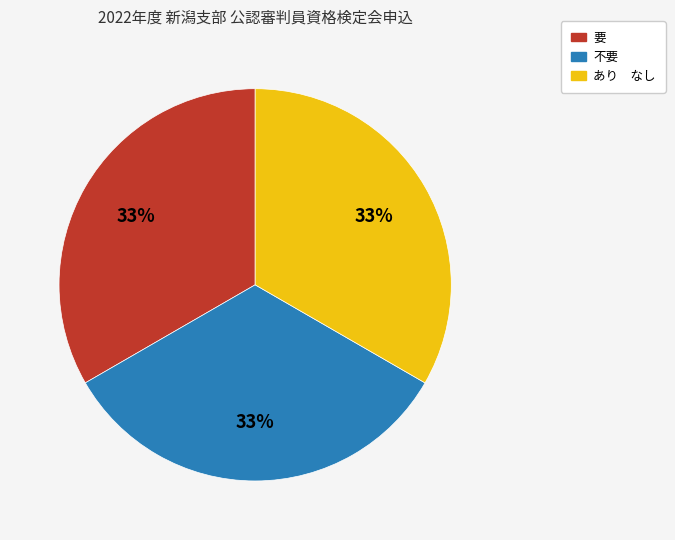

Is there any slice that represents more than half of the pie?

No